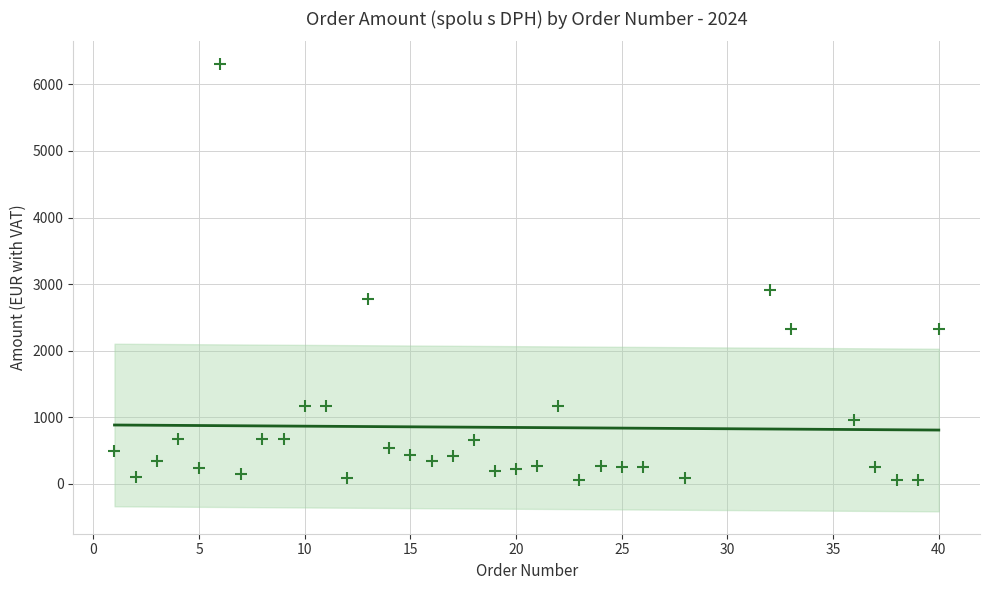

What Y value in the scatter plot is closest to 3185?

2904.0